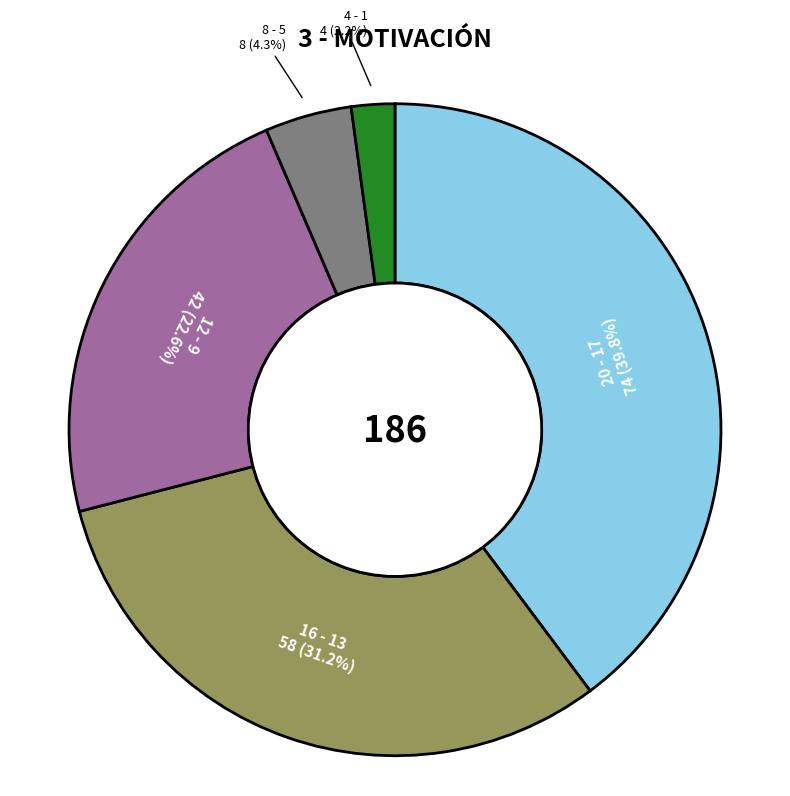

Is there a majority slice in this chart?

No